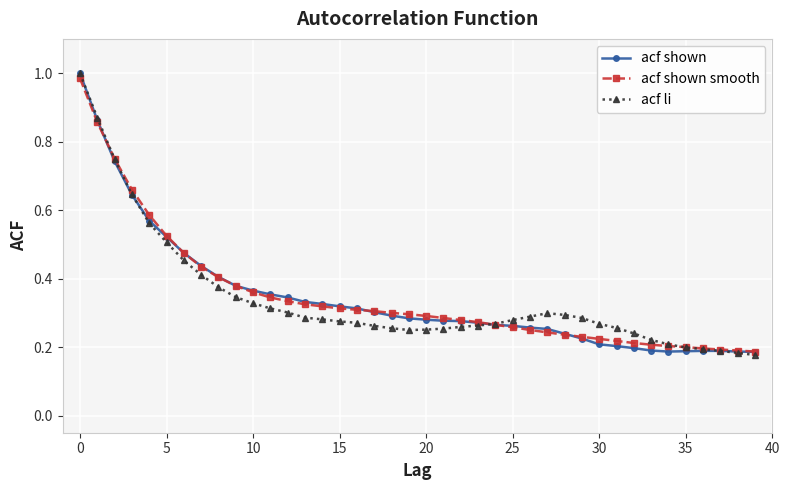

True or false: acf li has more than 0 points higher than both neighbors.

True